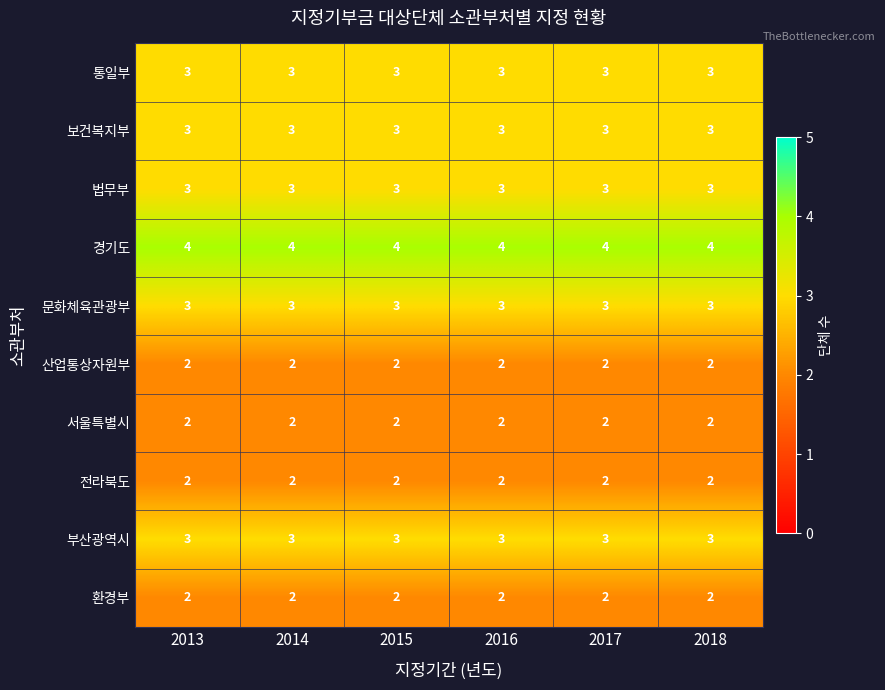

How many series are shown in this chart?

10